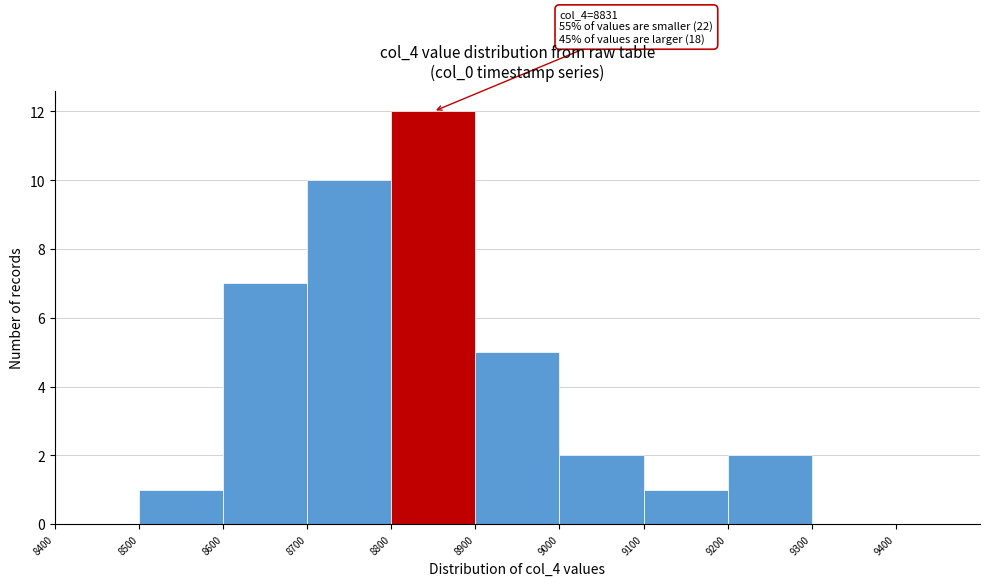

Which range on the x-axis has the tallest bar?

8800 to 8900